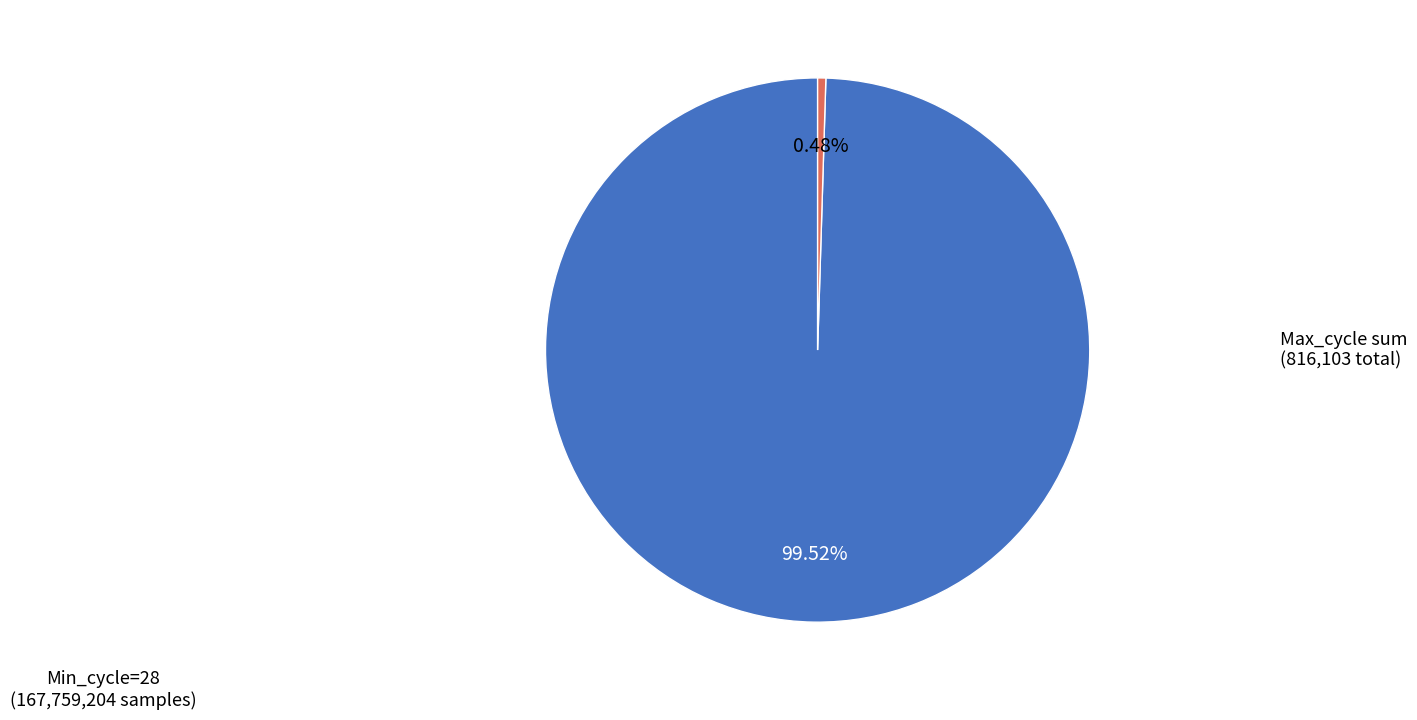

Is there any slice that represents more than half of the pie?

Yes